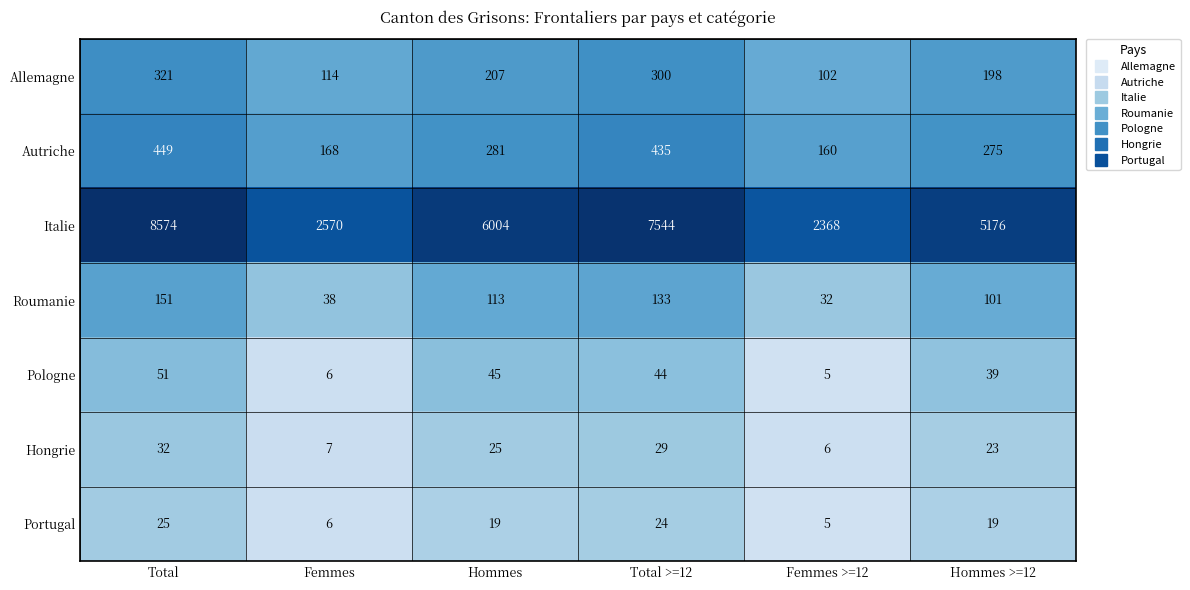

What is the minimum value shown in the chart?

5